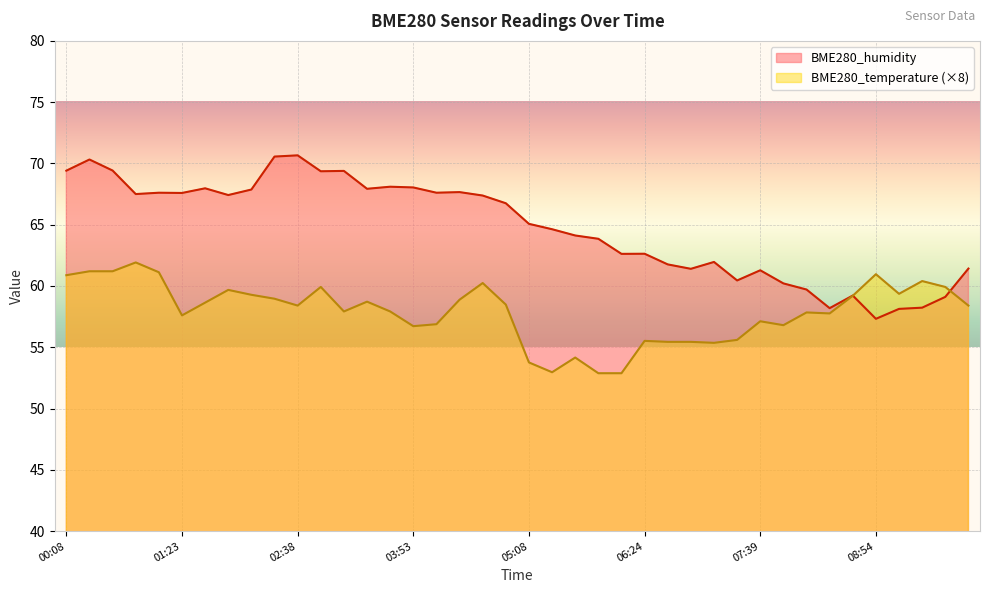

Where do BME280_humidity and BME280_temperature first cross each other?

08:39 and 08:54